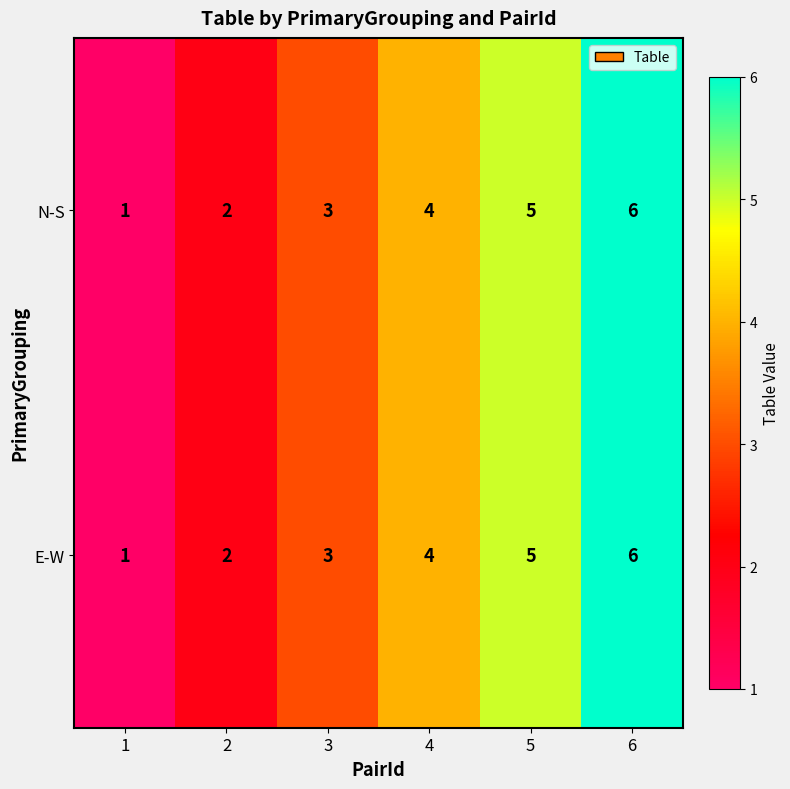

What is the total value across all series at 5?

10